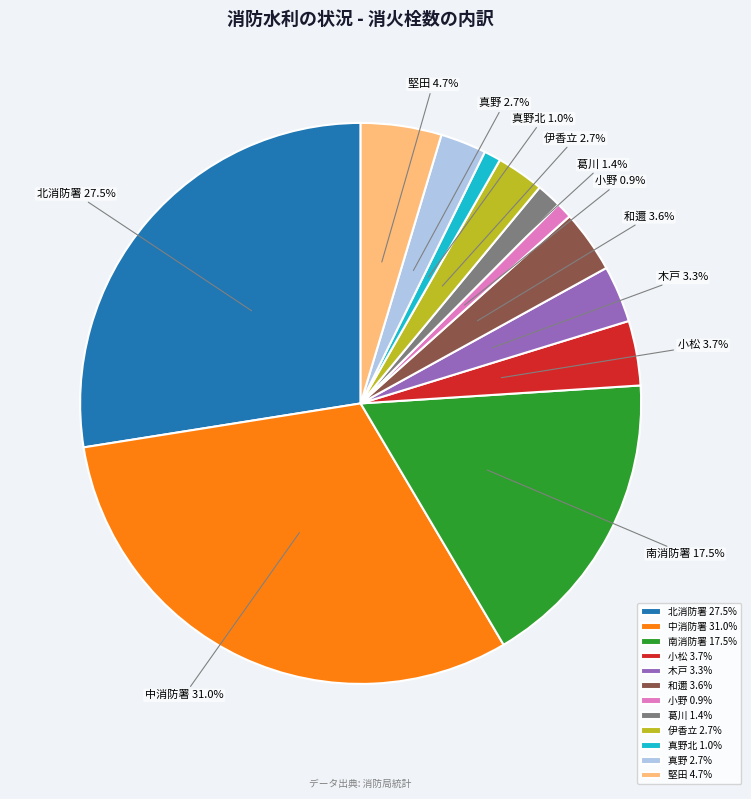

What percentage is NOT represented by 小松 3.7%?

96.3%